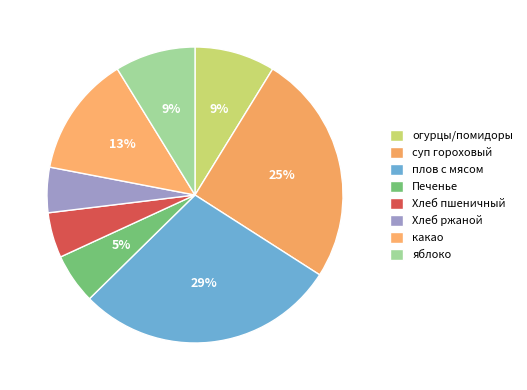

Which category has the biggest portion of the pie?

плов с мясом